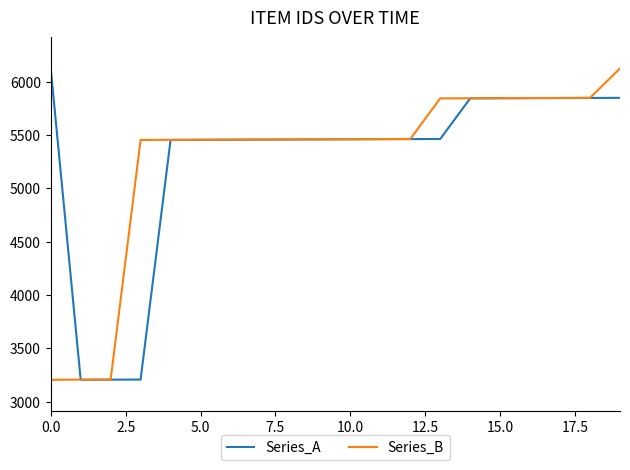

What is the minimum value for Series_B?

3204